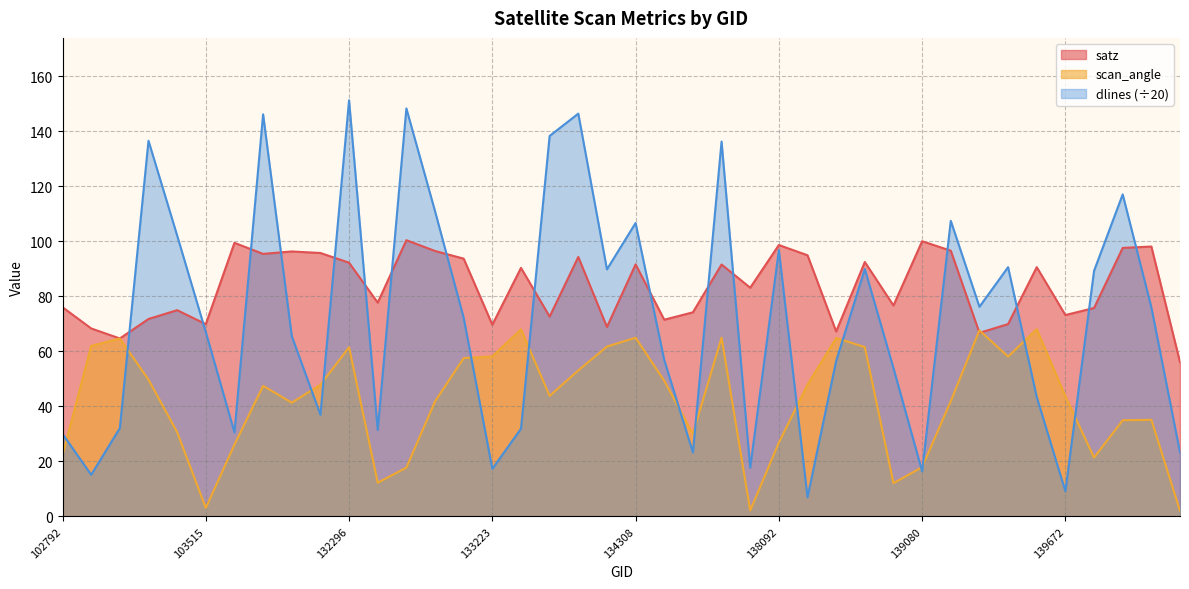

What is the sum of the scan_angle values at 134505 and 132847?

47.7